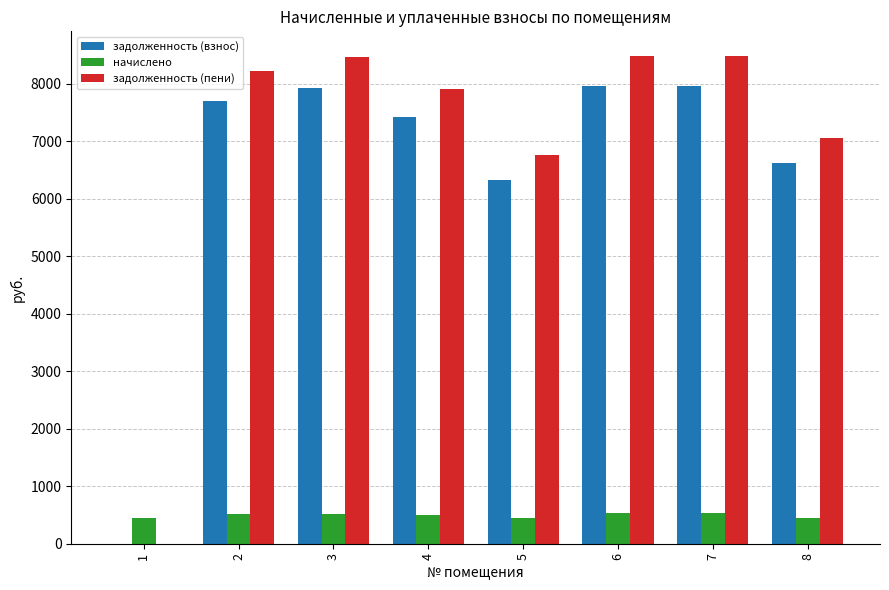

What is the maximum value shown in the chart?

8488.1